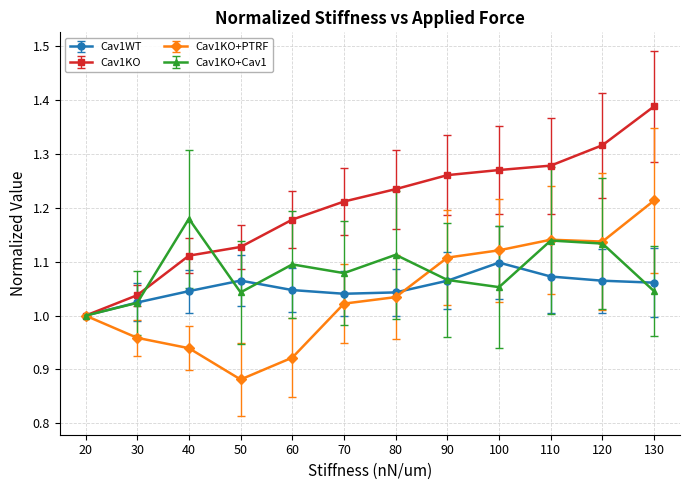

What is the difference between the Cav1WT values at 110 and 20?

0.1